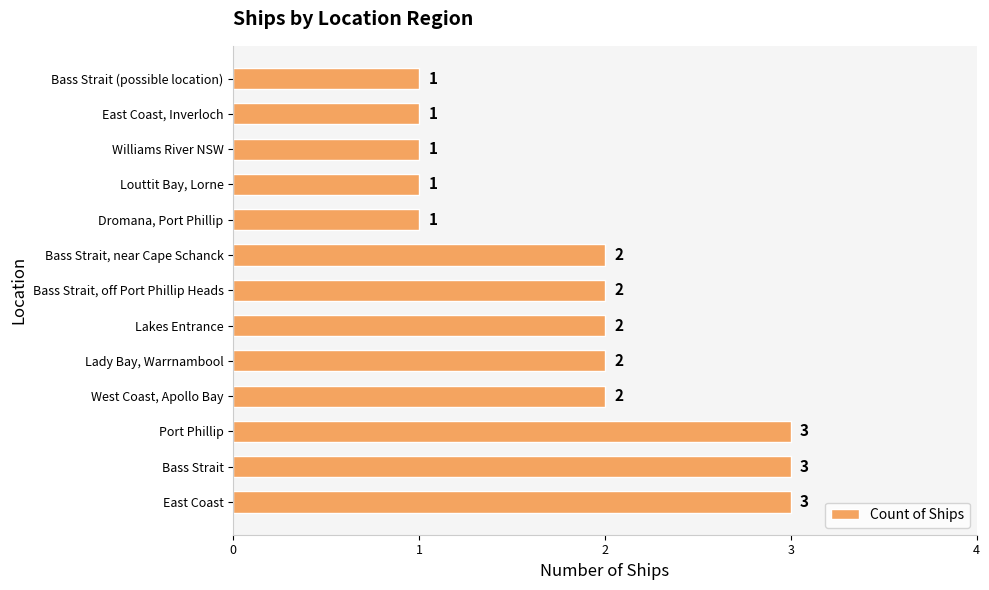

Between Lady Bay, Warrnambool and East Coast, Inverloch, which is larger?

Lady Bay, Warrnambool